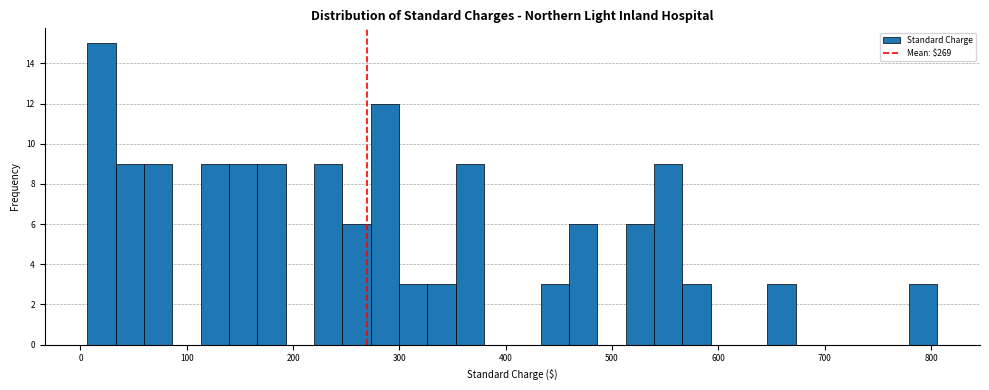

Read against the x-axis, roughly where is the centre of the tallest bar?

20